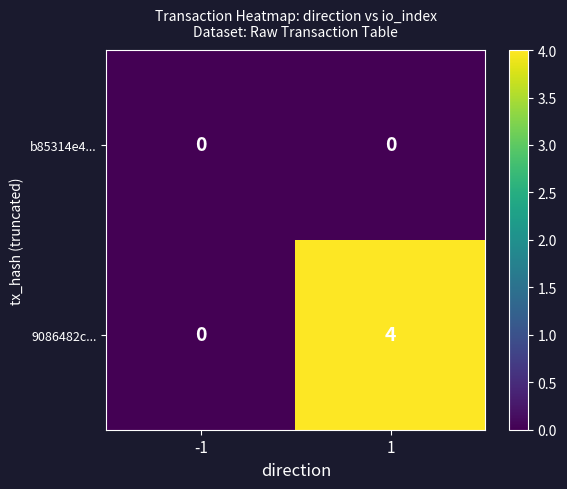

List the series in order of their overall mean, highest first.

9086482c..., b85314e4...